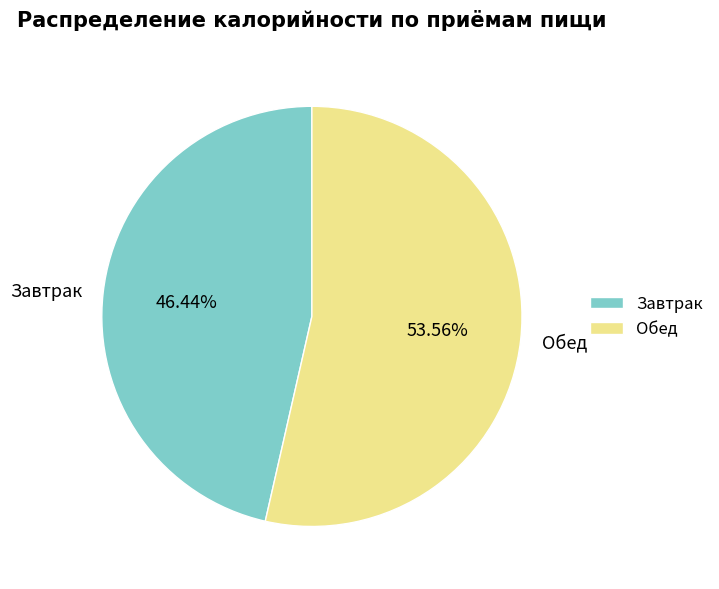

How many slices are in this pie chart?

2